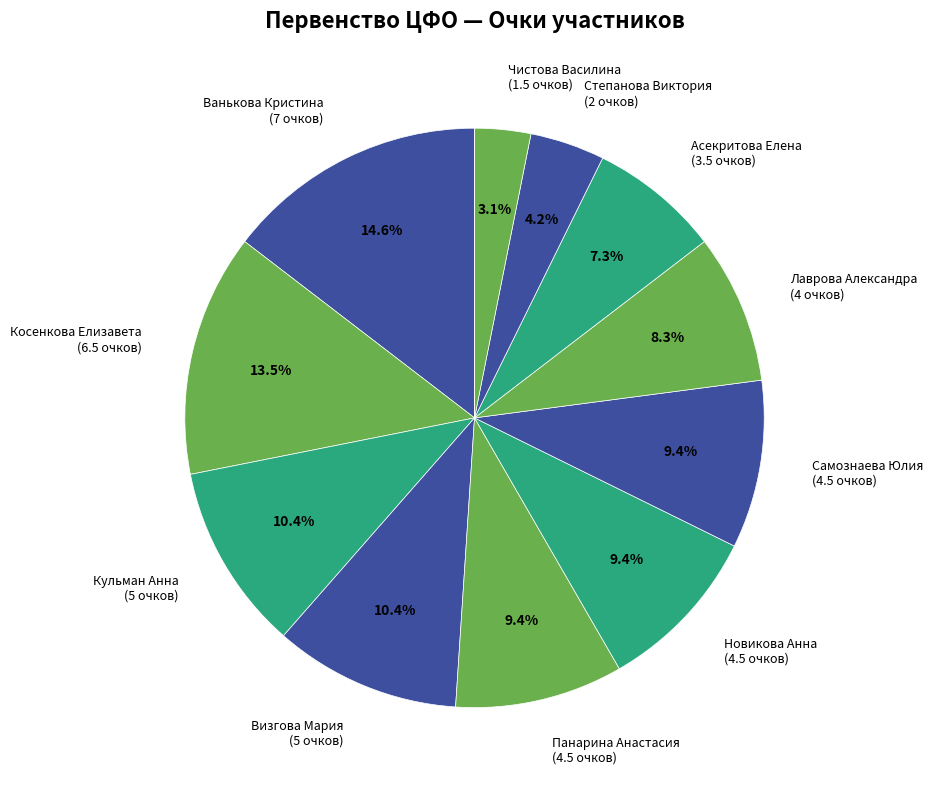

How many segments does this pie chart have?

12